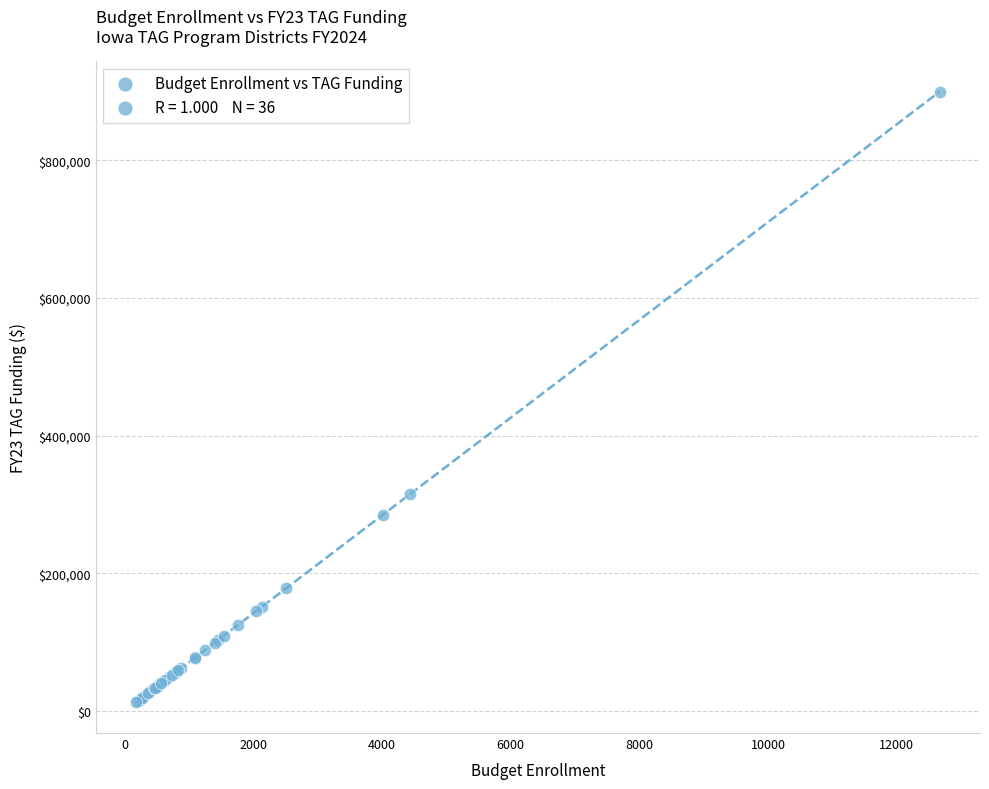

What Y value in the scatter plot is closest to 456054?

315212